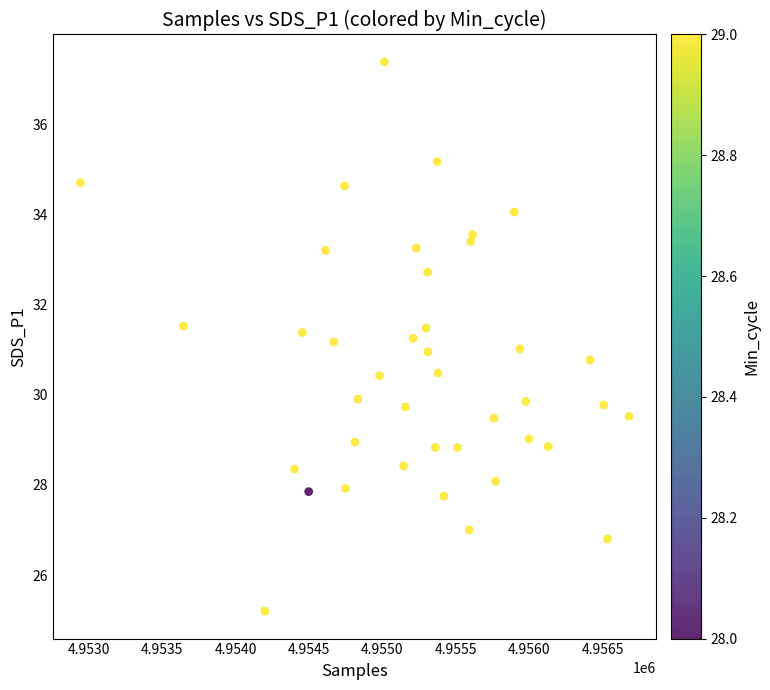

What is the range of X values (max minus min)?

3736.0